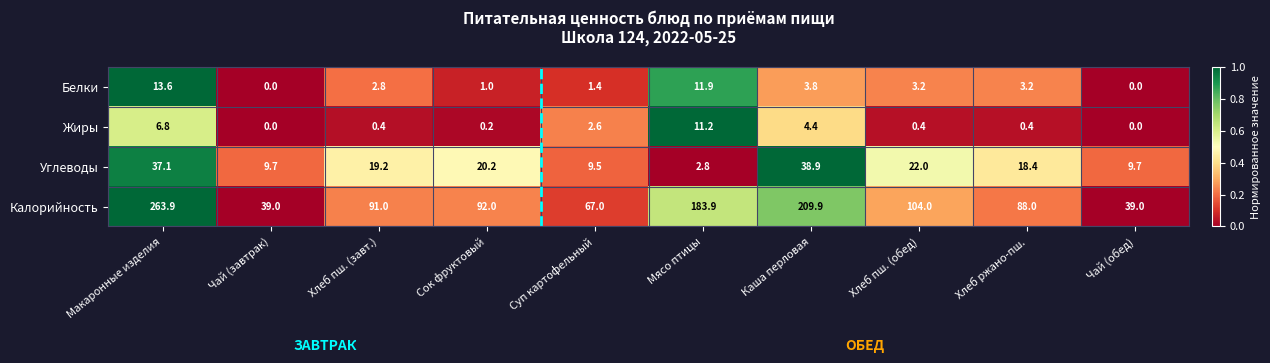

The Углеводы series shows 2.8 at Мясо птицы. True or false?

True